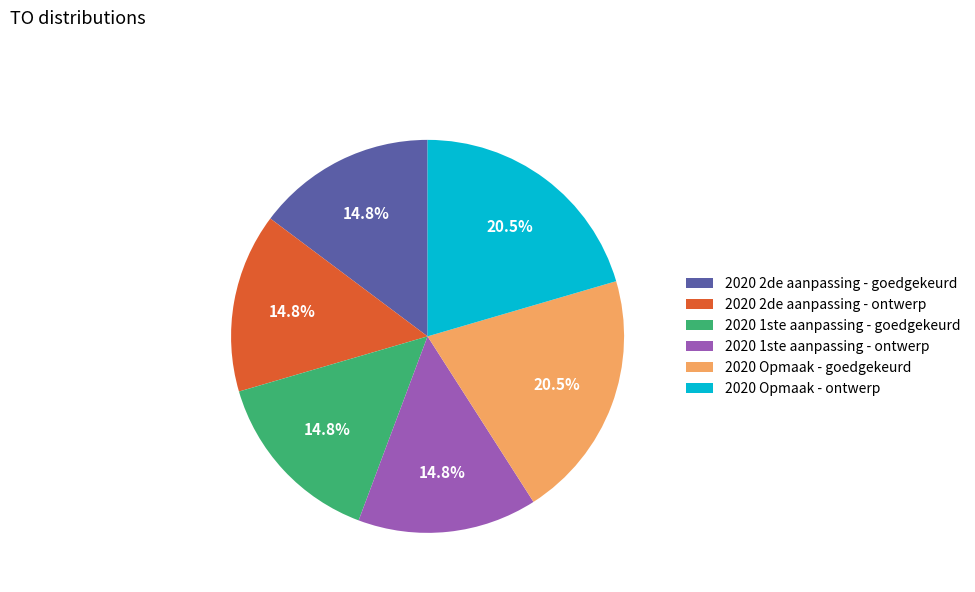

To the nearest percent, what is the difference between the 2020 1ste aanpassing - goedgekeurd and 2020 Opmaak - goedgekeurd slice percentages?

6%